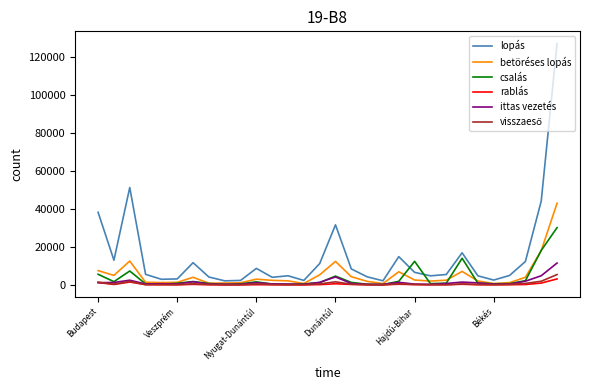

What is the highest value of the ittas vezetés series?

11523